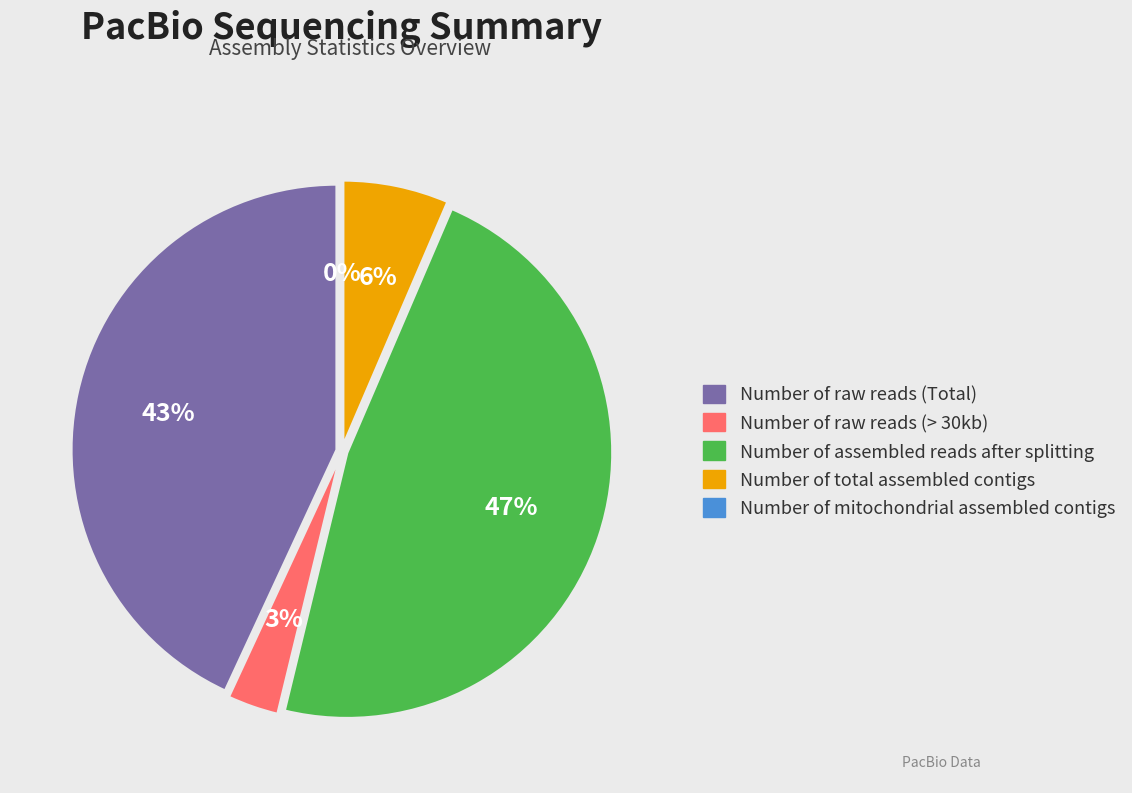

Is it true that Number of total assembled contigs is 15% of the pie?

False